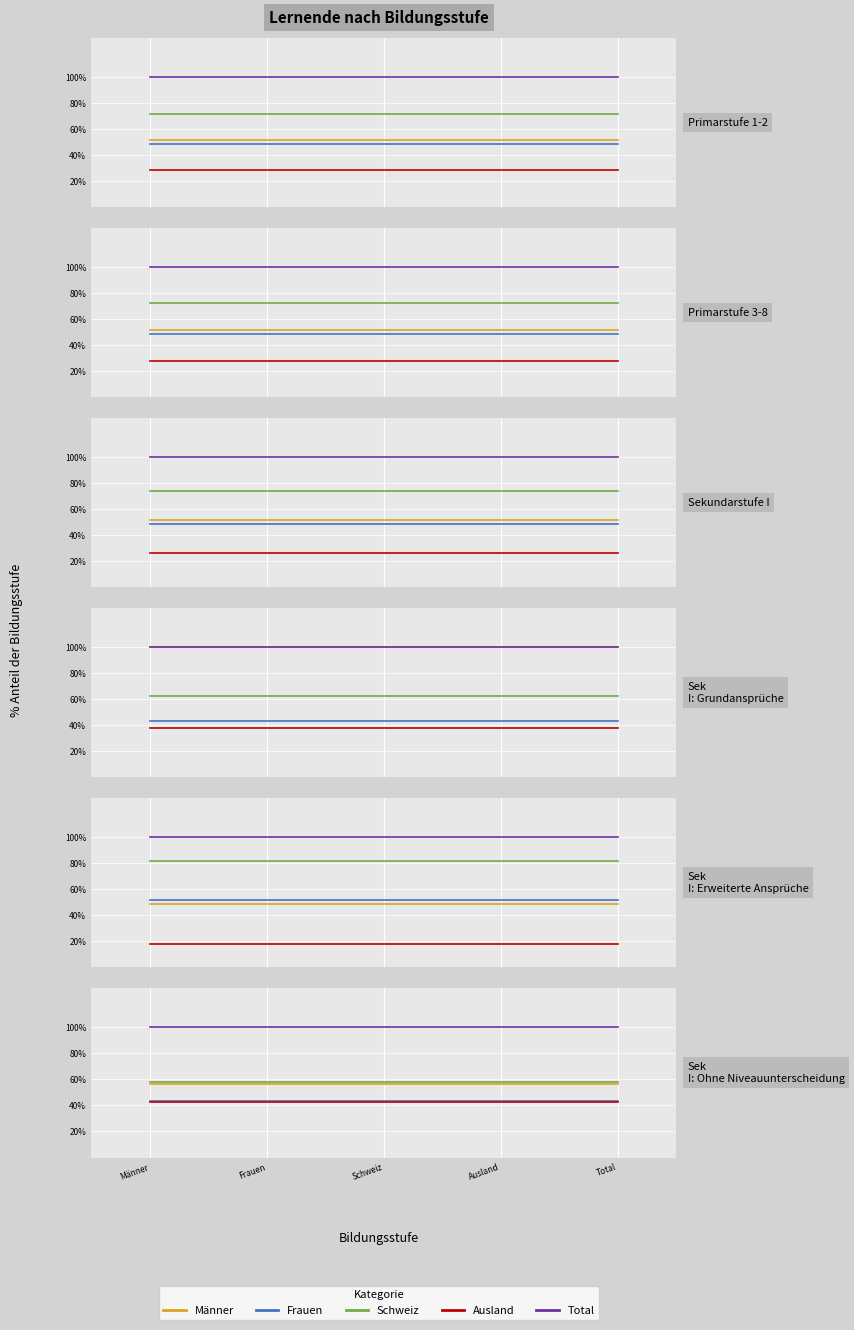

What is the label of the 5th point from the left?

Total